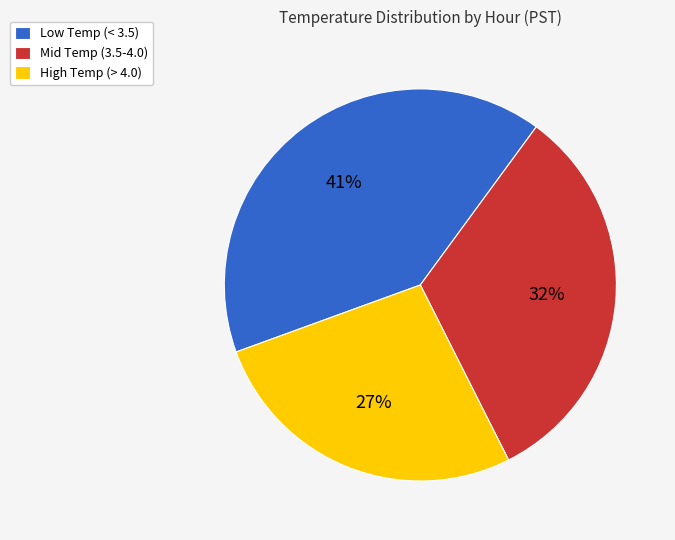

What is the largest slice in the pie chart?

Low Temp (< 3.5)